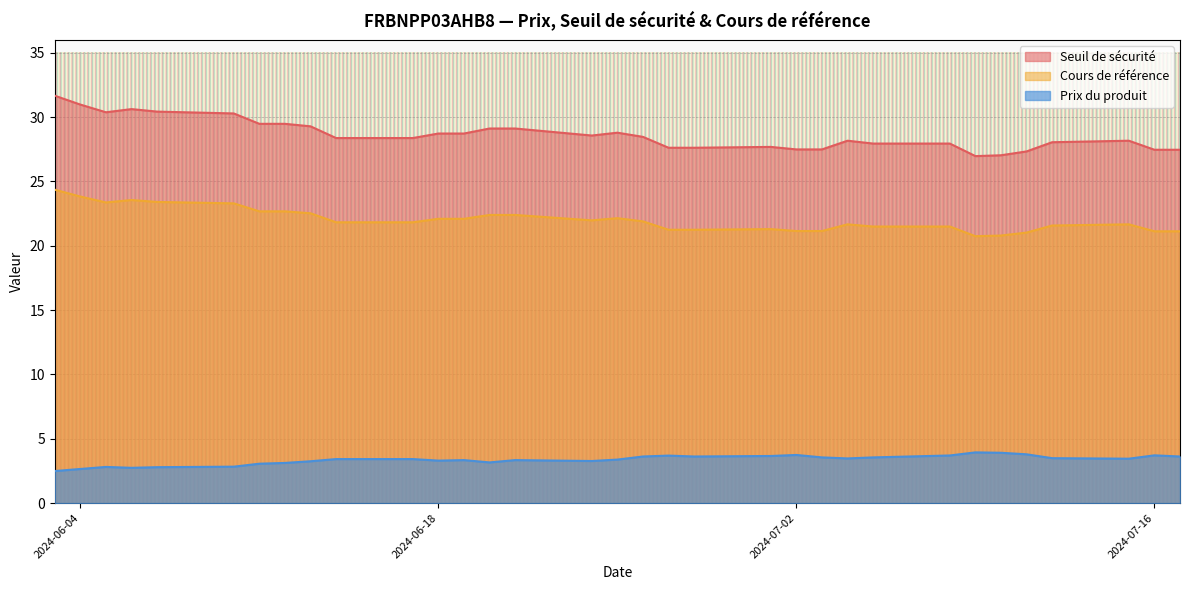

At which label is Cours de référence closest to 29?

2024-06-20